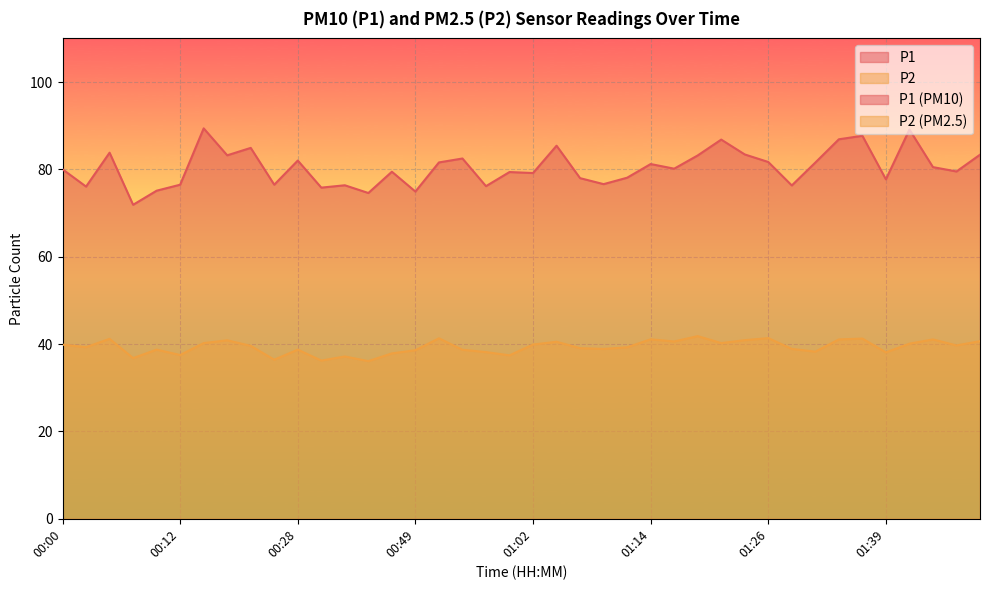

What is the label of the 26th point from the right?

00:44